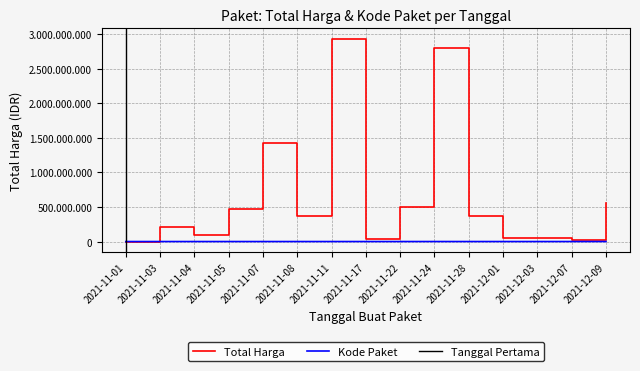

Which category has the highest value across all series?

2021-11-11